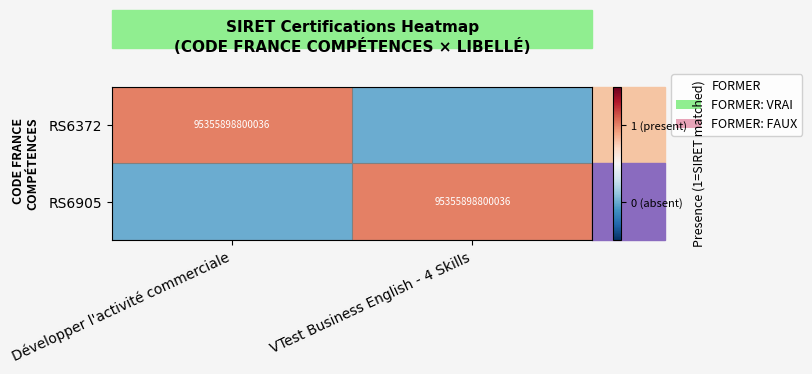

True or false: RS6905 has a value of 61046326715424 at VTest Business English - 4 Skills.

False